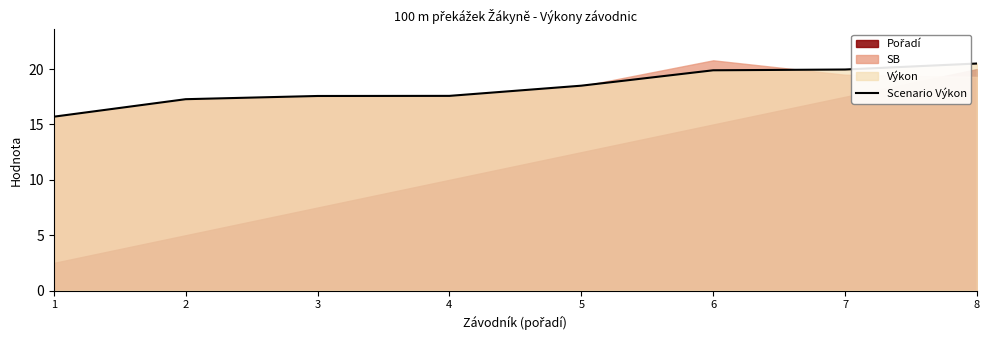

The Scenario Výkon series shows 17.6 at 4. True or false?

True